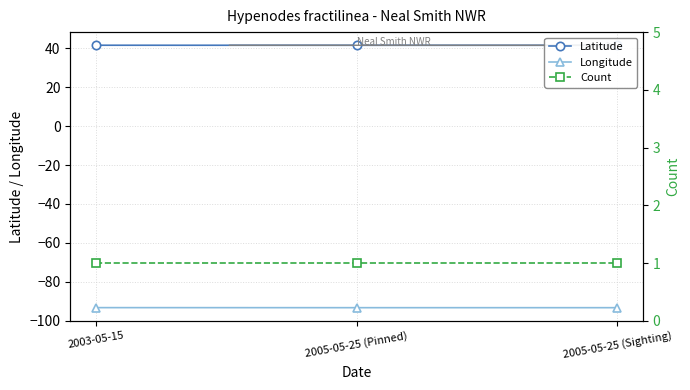

Does the chart display data point markers on the line(s)?

Yes